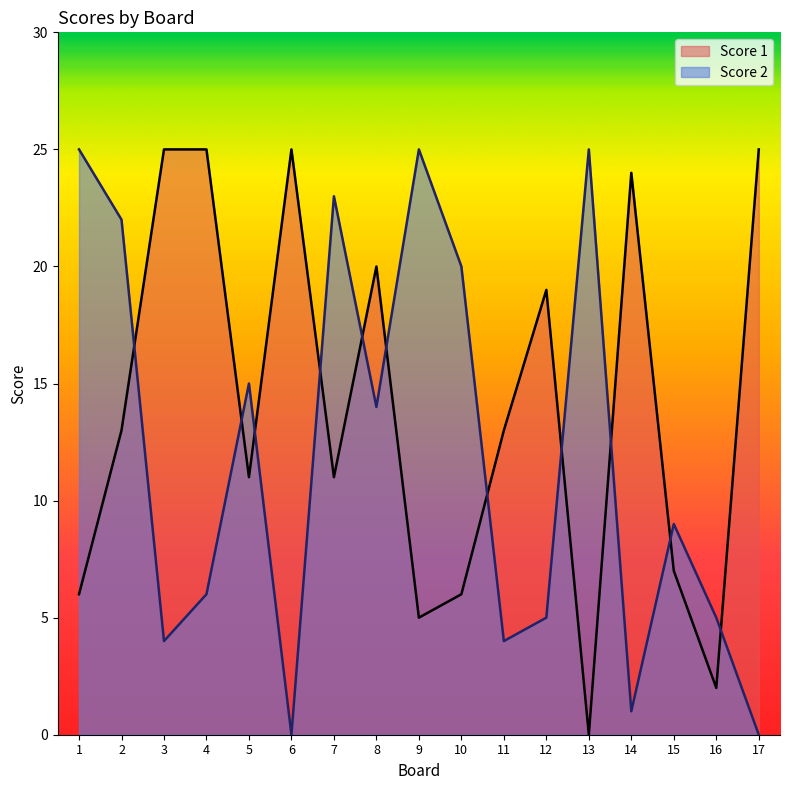

Which series has the largest total across all categories?

Score 1